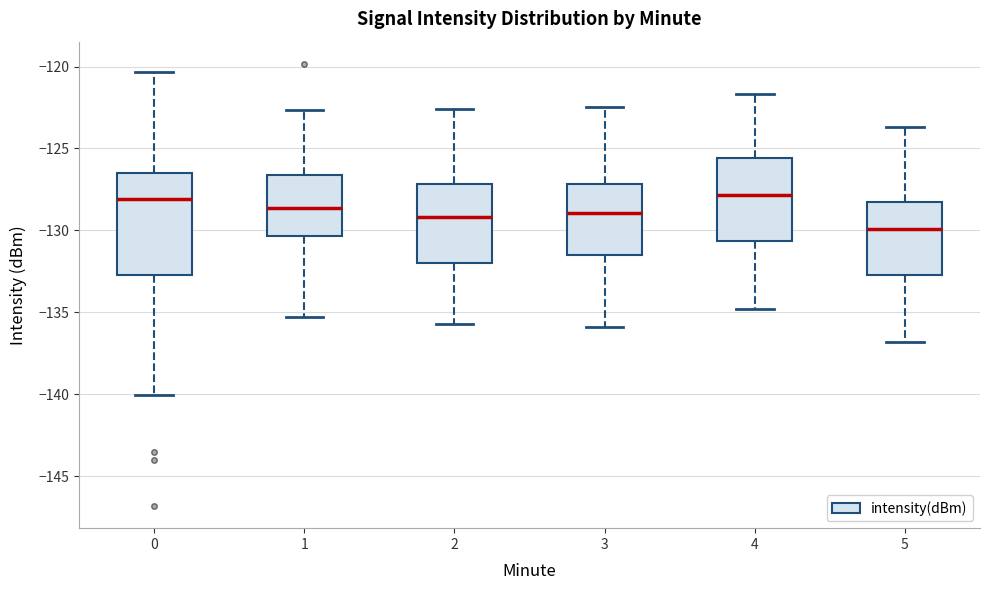

Reading left to right, transcribe this box plot: for each box, give where its median line is, the range the box spans, and where its two whiskers end, as read against the y-axis. The values are not printed on the chart, so give them approximately, as read against the axis.

0: median -128.0, box -132.5 to -126.5, whiskers -140.0 to -120.5
1: median -128.5, box -130.5 to -126.5, whiskers -135.5 to -122.5
2: median -129.0, box -132.0 to -127.0, whiskers -135.5 to -122.5
3: median -129.0, box -131.5 to -127.0, whiskers -136.0 to -122.5
4: median -128.0, box -130.5 to -125.5, whiskers -135.0 to -121.5
5: median -130.0, box -132.5 to -128.5, whiskers -137.0 to -123.5